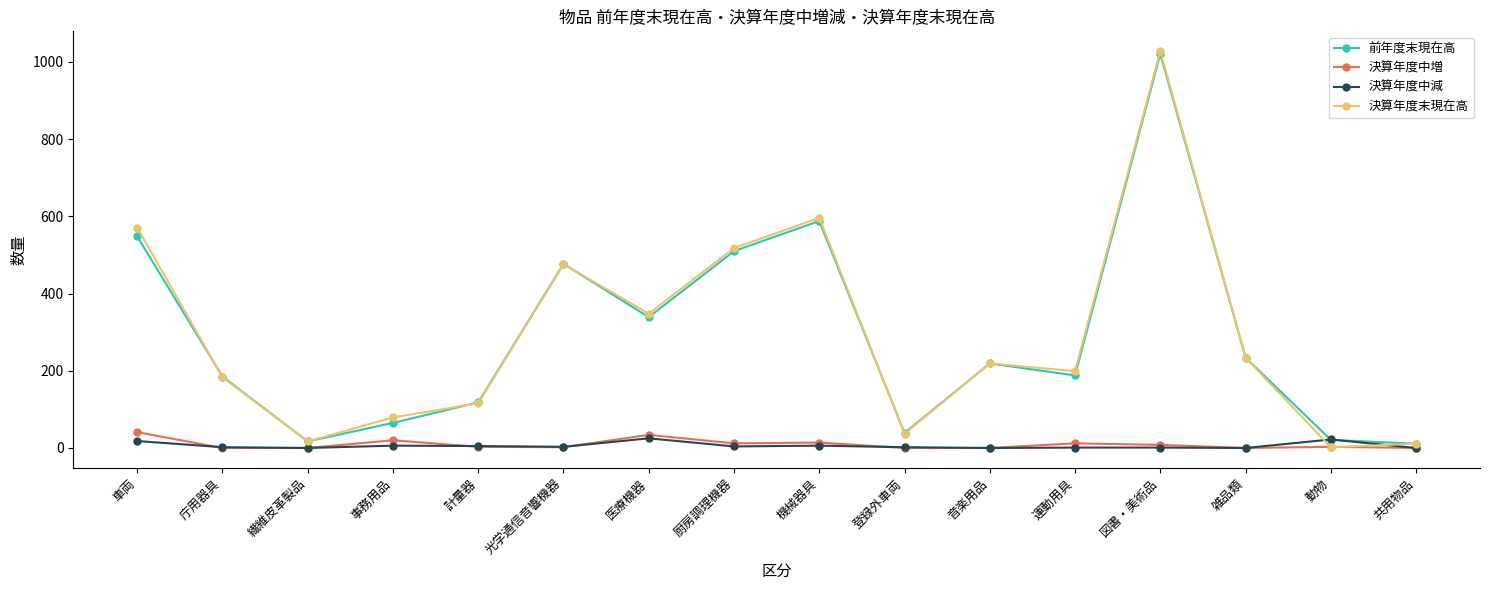

At which category does 決算年度末現在高 reach its first local valley?

繊維皮革製品